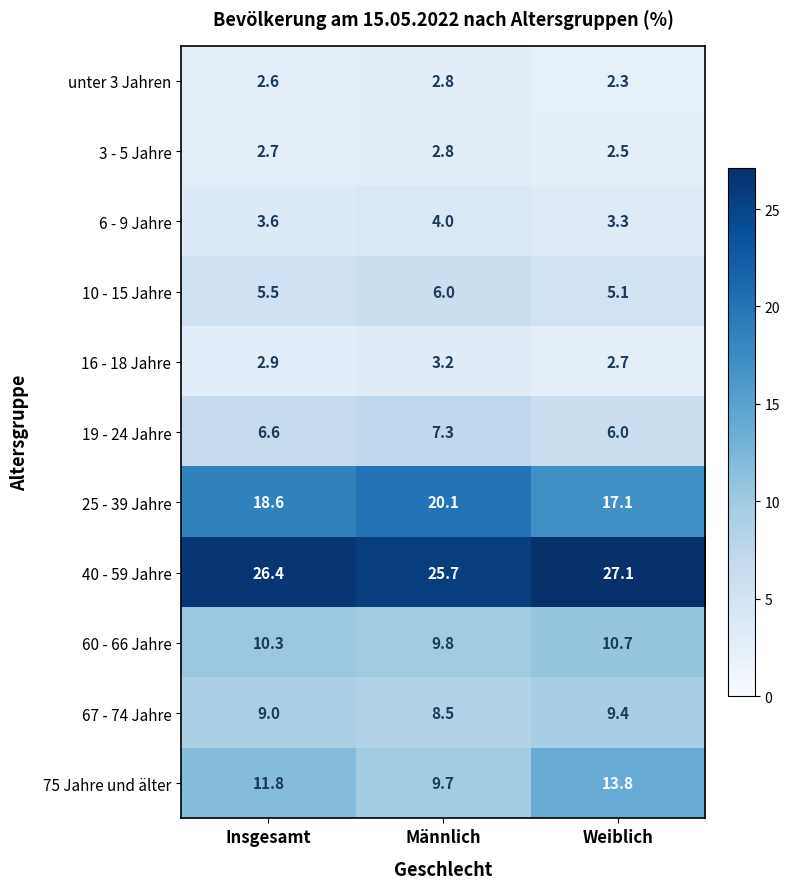

What is the total value across all series at Männlich?

99.9